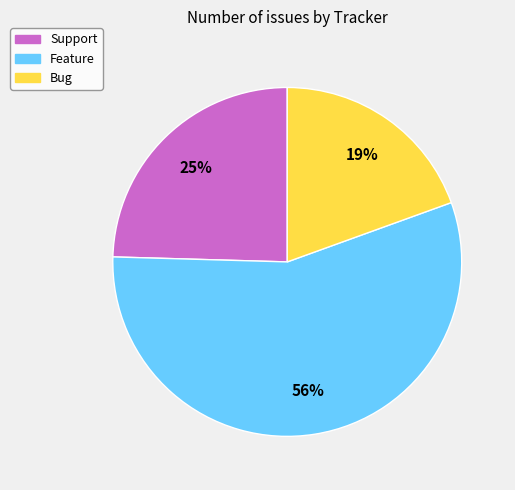

Between Bug and Support, which is larger?

Support